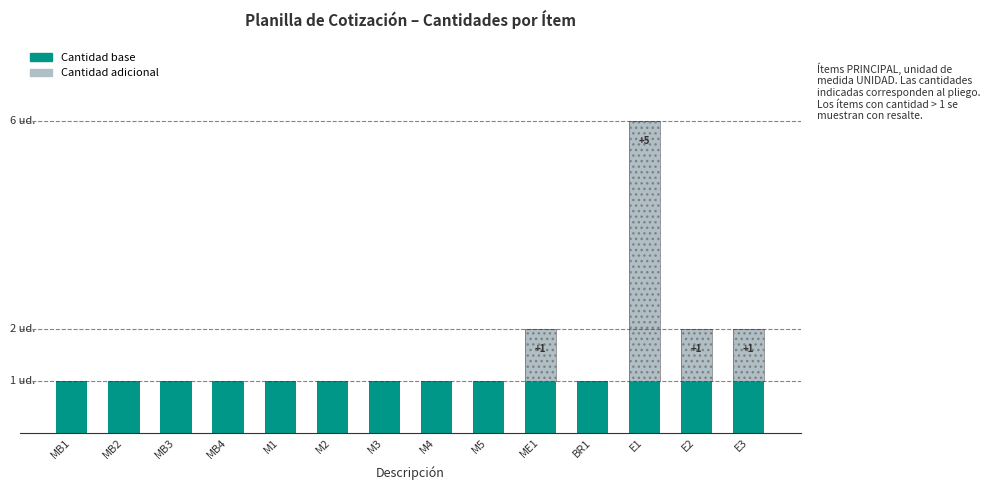

Rank the categories by value from lowest to highest.

MB1, MB2, MB3, MB4, M1, M2, M3, M4, M5, BR1, ME1, E2, E3, E1